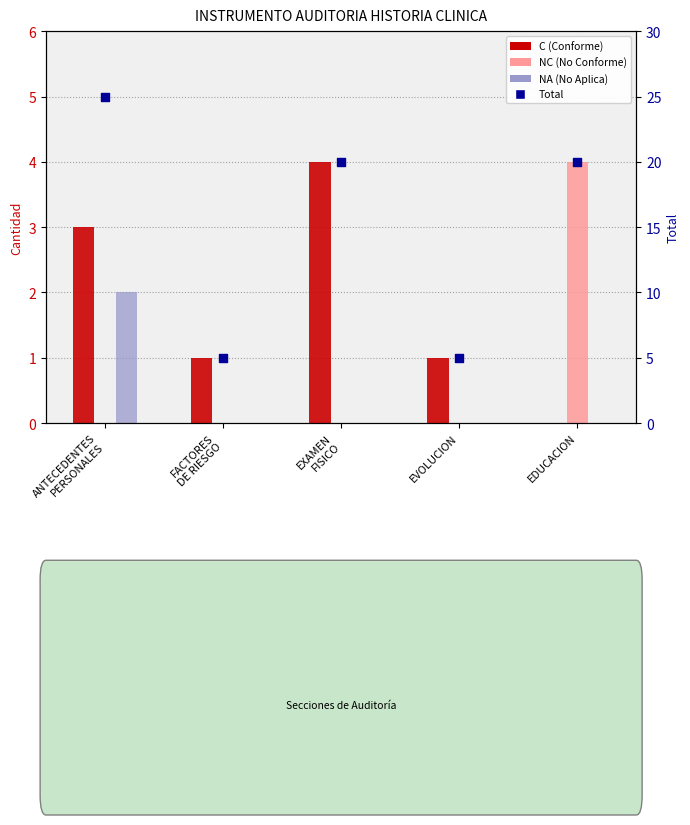

What are all the series names shown in the legend?

C (Conforme), NC (No Conforme), NA (No Aplica), Total